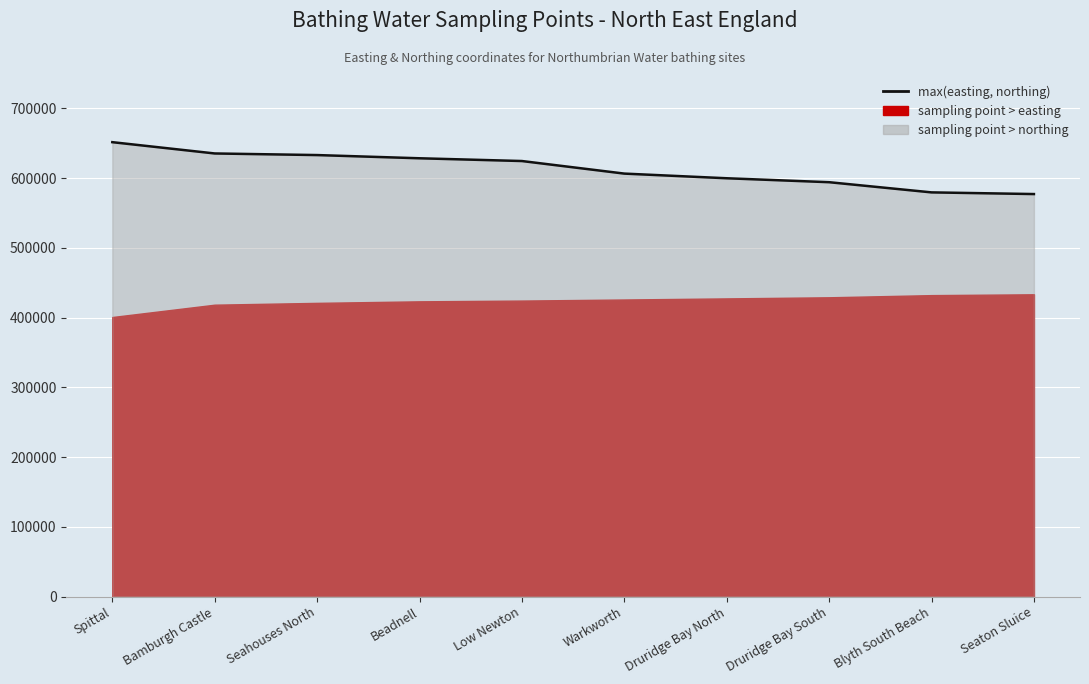

Is it true that the value at Blyth South Beach is 342229?

False